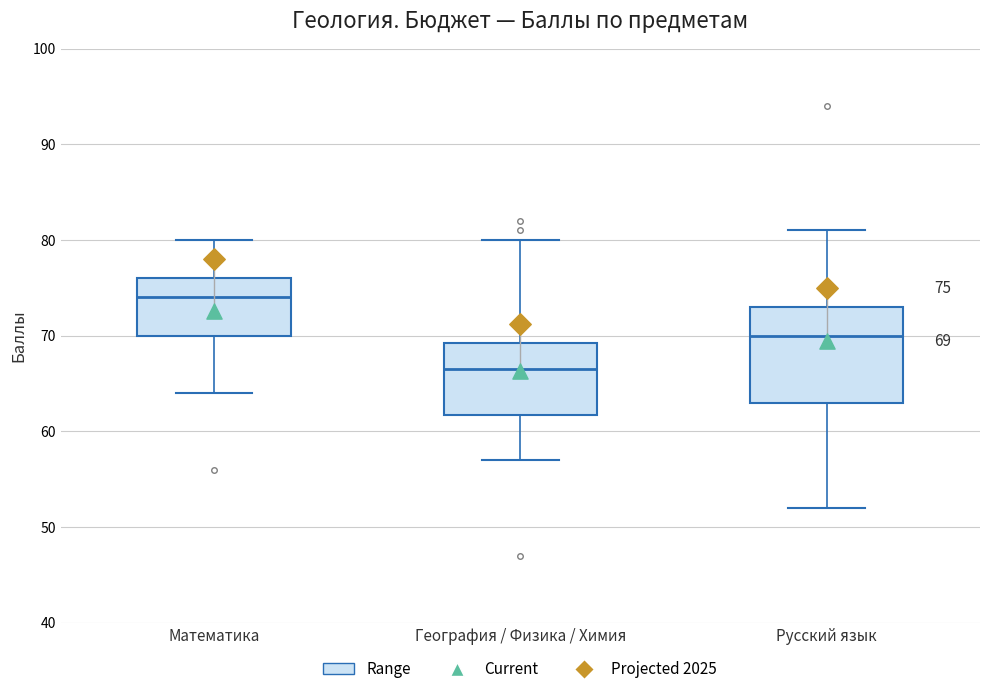

Which box's median line is the lowest?

География / Физика / Химия